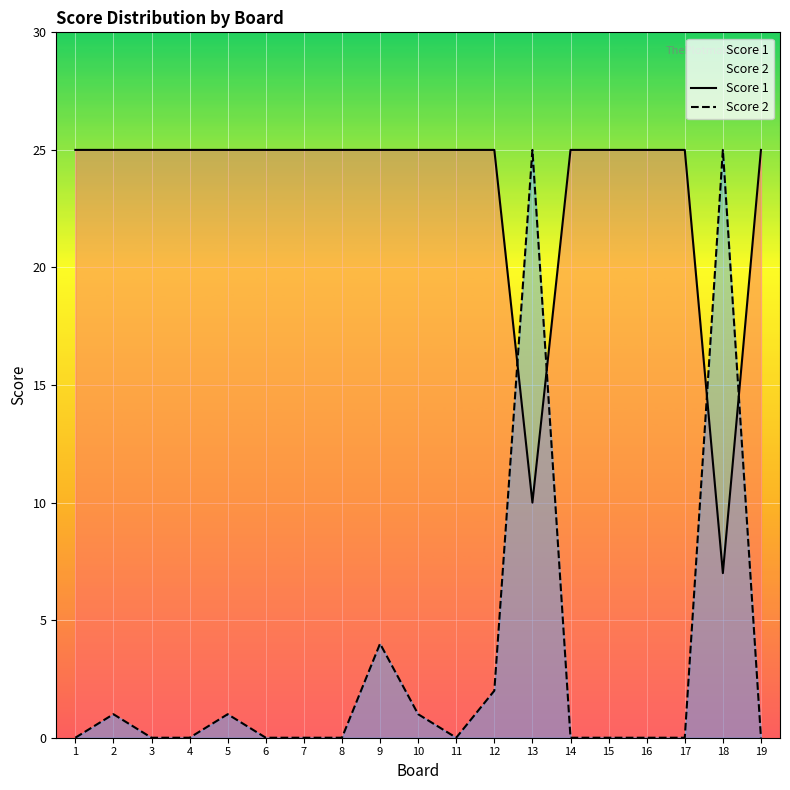

How many lines are shown in the chart?

2